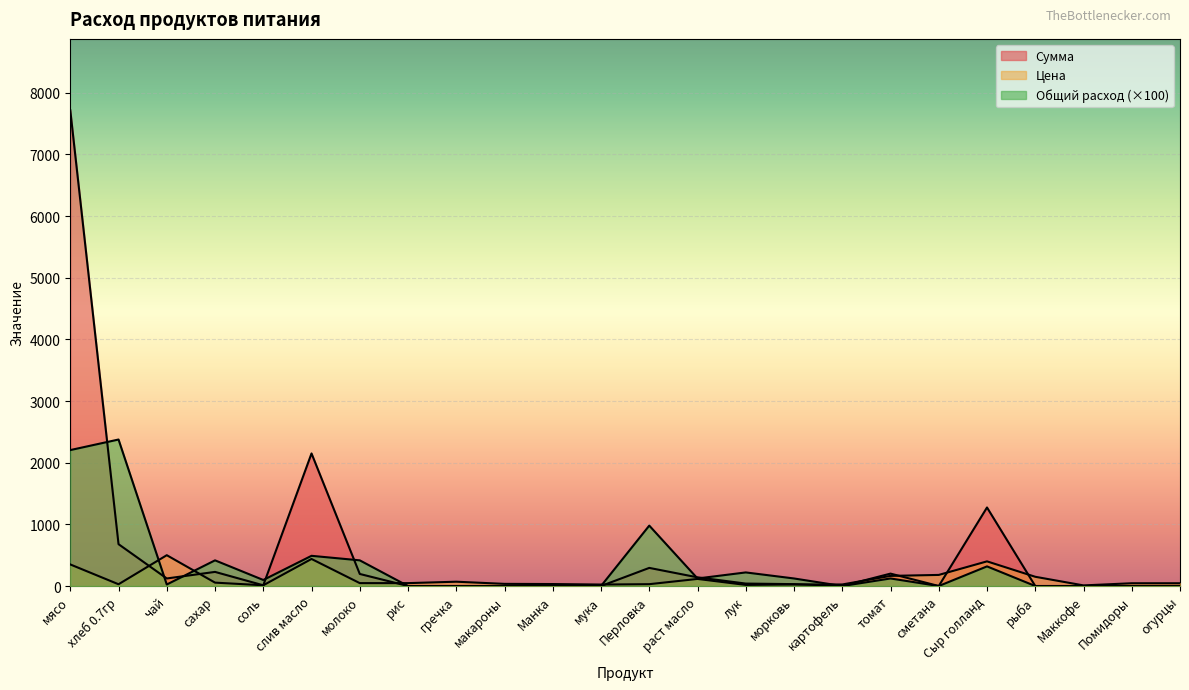

At which category does the chart reach its peak across all series?

мясо